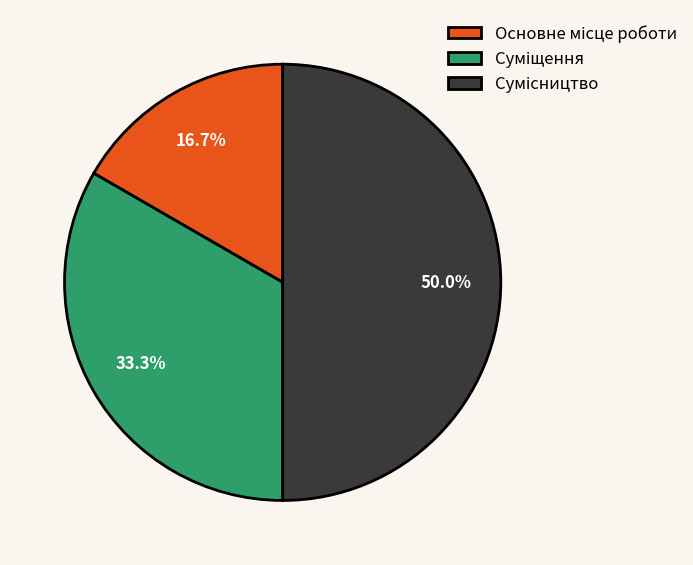

Count the number of slices in the pie.

3